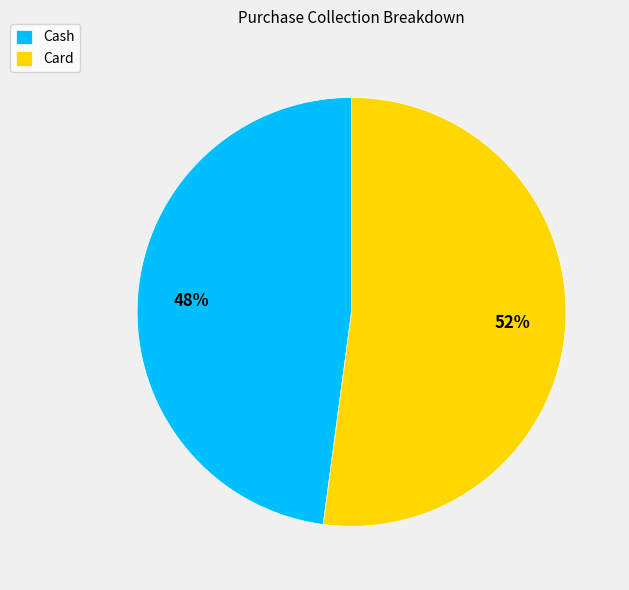

To the nearest percent, what percentage of the pie is Card?

52%